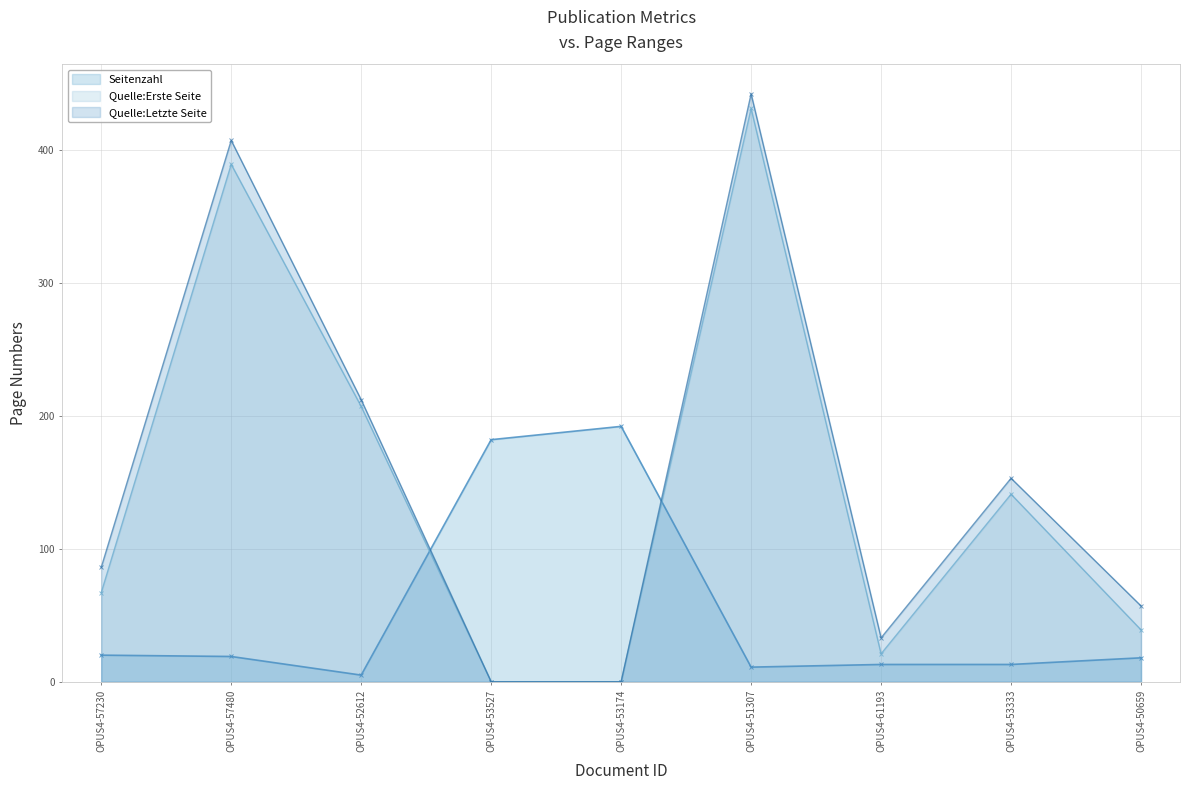

True or false: Quelle:Letzte Seite has a value of -298 at OPUS4-53174.

False